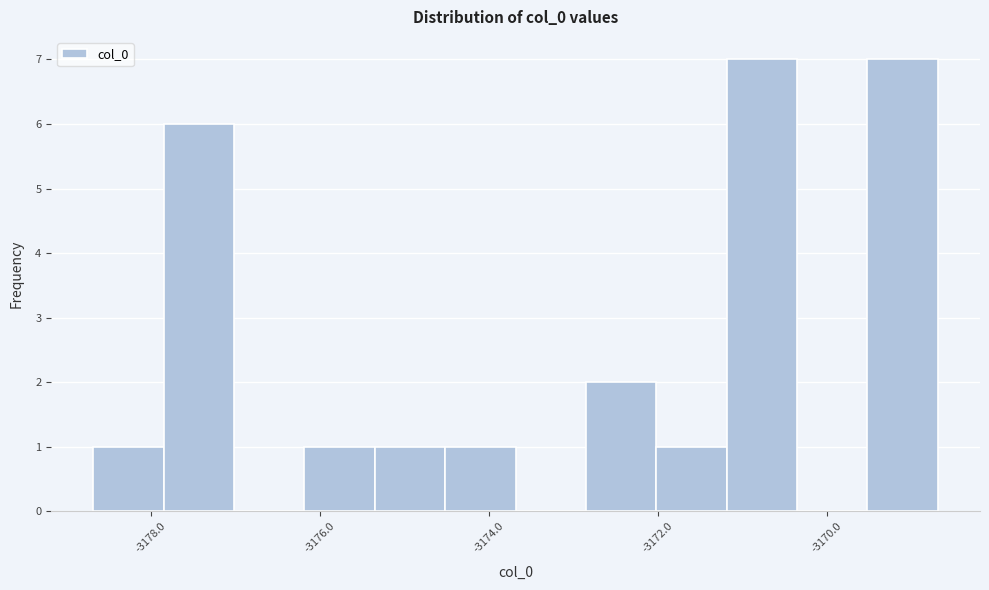

Reading left to right, list every bar in this chart as the range it spans on the x-axis followed by its height. Neither the bar edges nor the heights are printed on the chart, so give them approximately, as read against the axes.

-3178.6 to -3177.8: 1
-3177.8 to -3177.0: 6
-3177.0 to -3176.2: 0
-3176.2 to -3175.4: 1
-3175.4 to -3174.6: 1
-3174.6 to -3173.6: 1
-3173.6 to -3172.8: 0
-3172.8 to -3172.0: 2
-3172.0 to -3171.2: 1
-3171.2 to -3170.4: 7
-3170.4 to -3169.6: 0
-3169.6 to -3168.6: 7